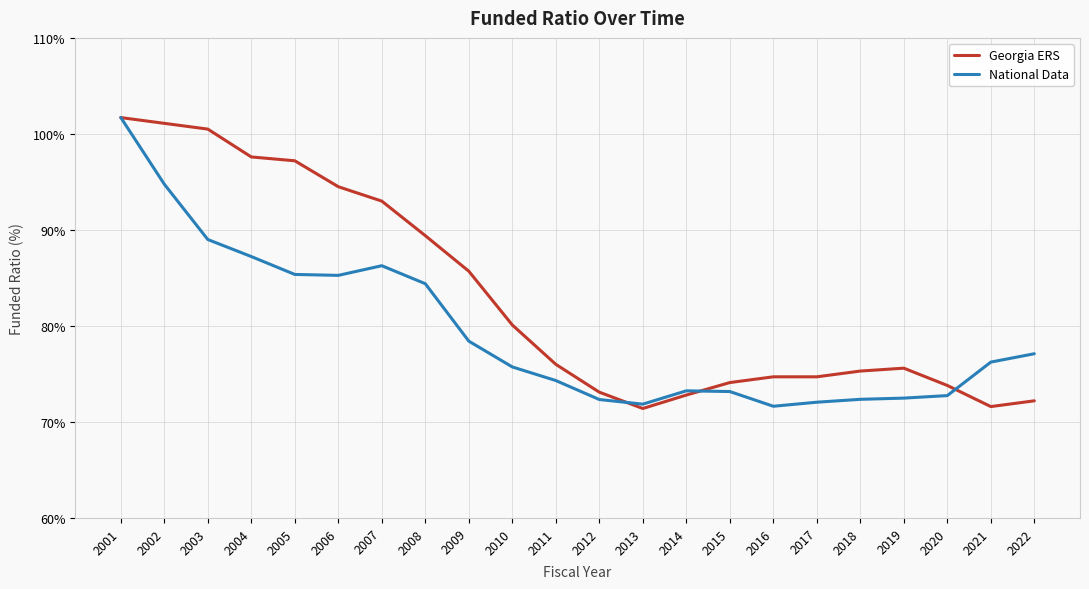

At how many categories does at least one series exceed 89?

8